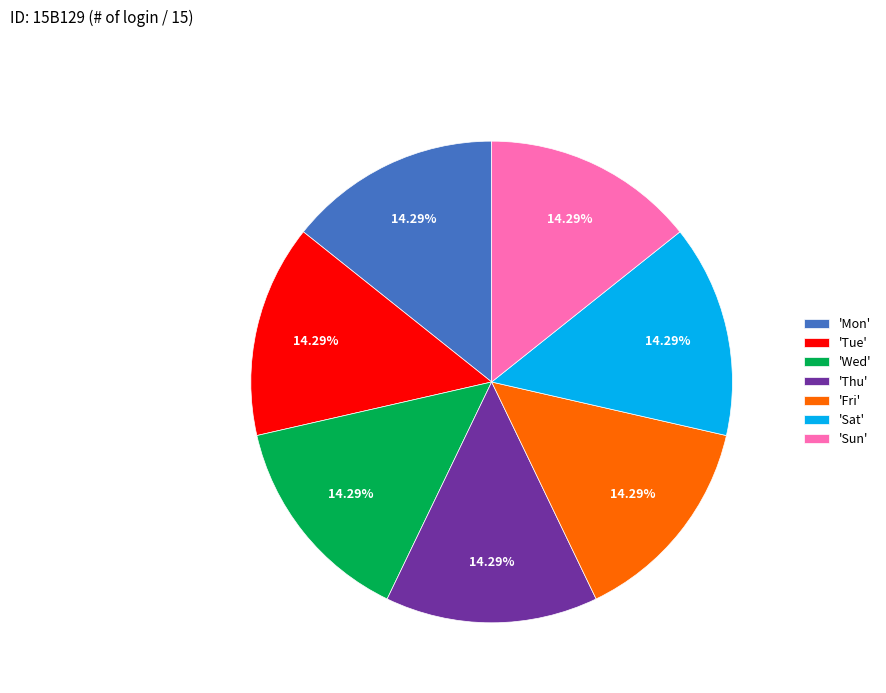

Does any single category account for the majority?

No